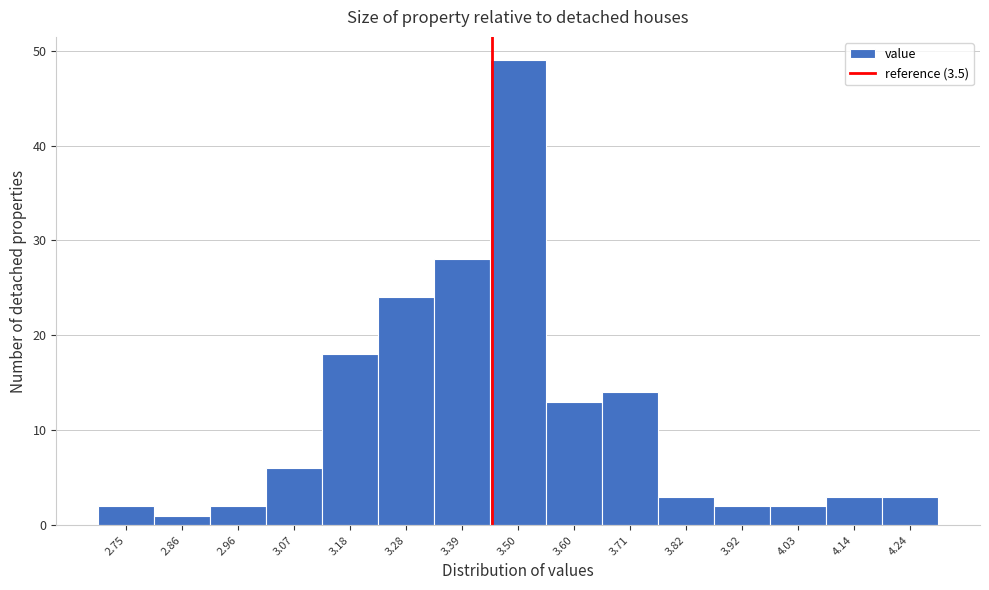

Reading left to right, list all the values displayed in this chart.

2	1	2	6	18	24	28	49	13	14	3	2	2	3	3